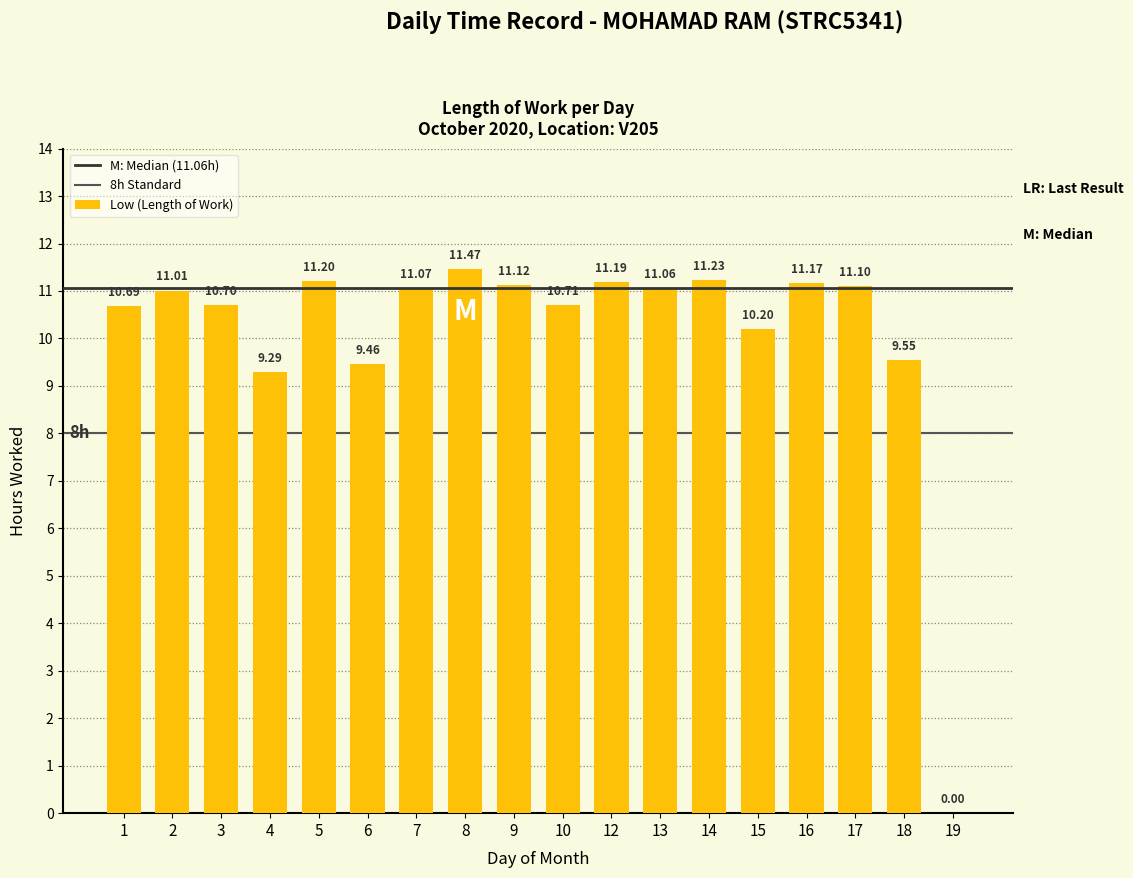

Approximately how many times larger is the value at 10 compared to 4?

1.2